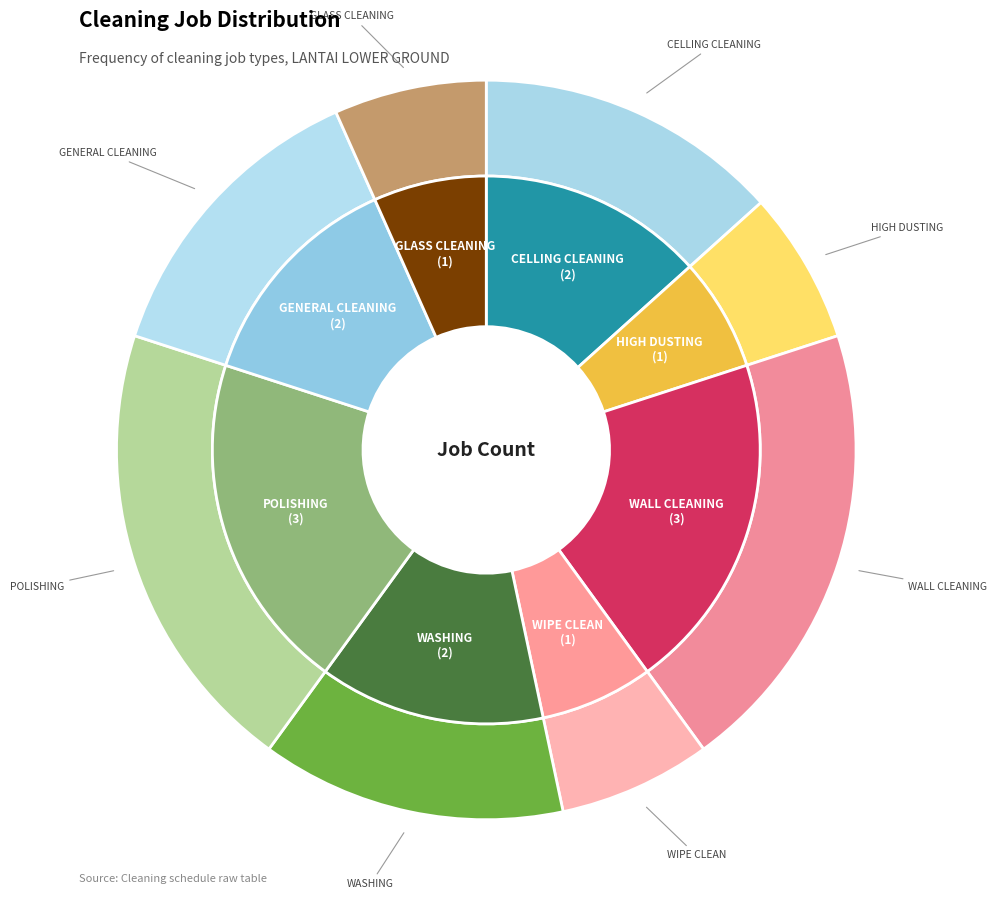

Combined, do WIPE CLEAN and GLASS CLEANING account for over 50%?

No